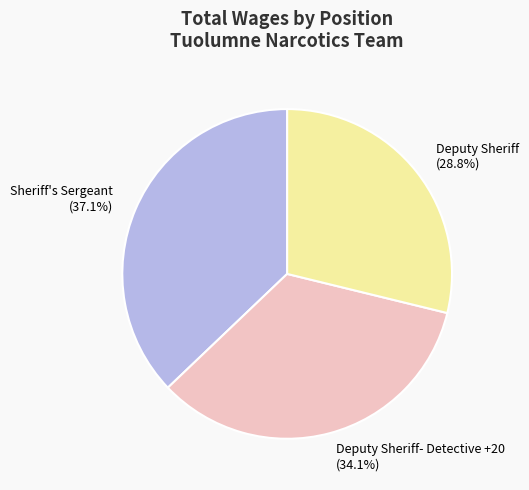

Is the sum of Sheriff's Sergeant and Deputy Sheriff- Detective +20 greater than half?

Yes